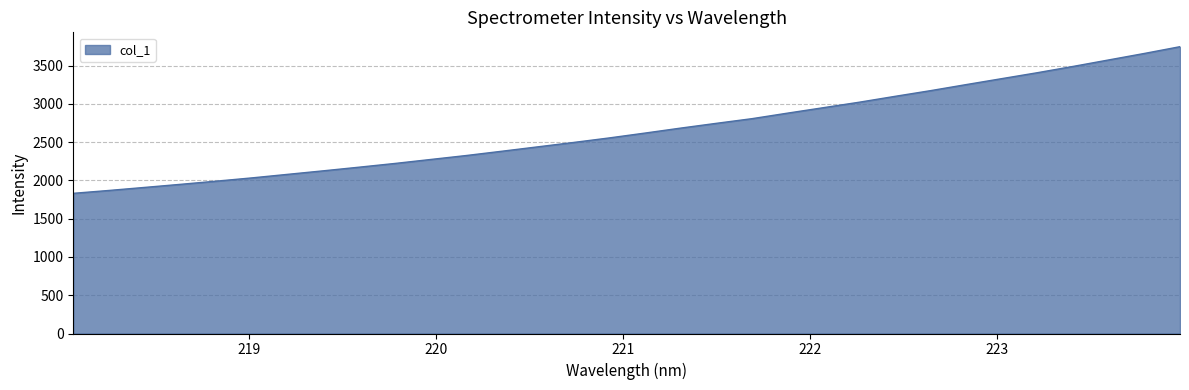

What is the minimum value shown in the chart?

1831.0